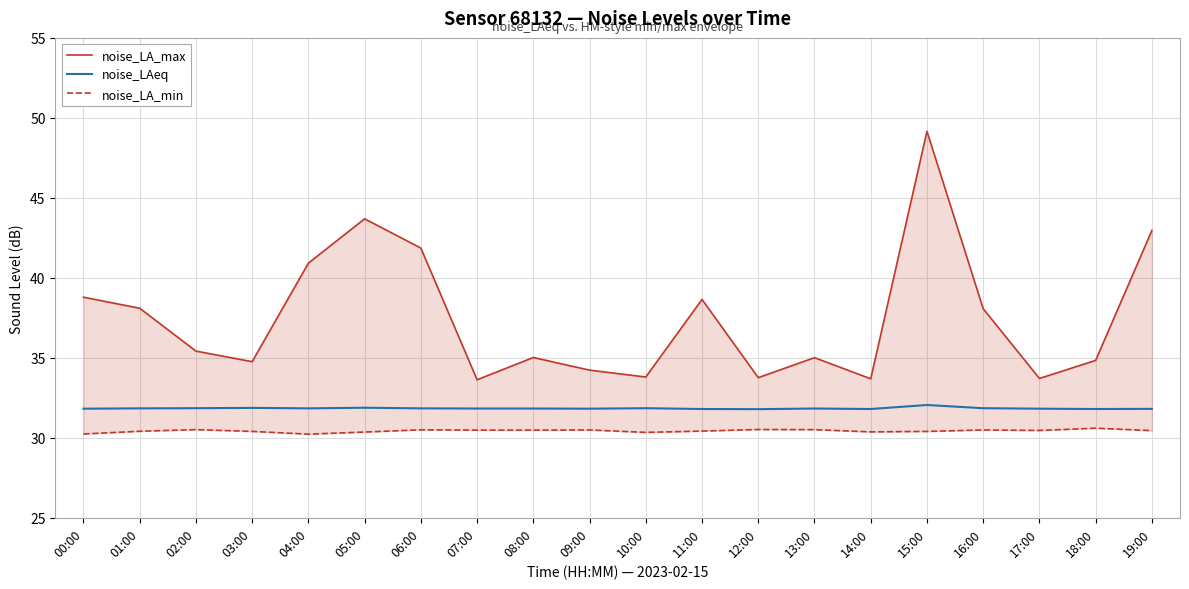

At which label is noise_LA_min closest to 30?

04:00